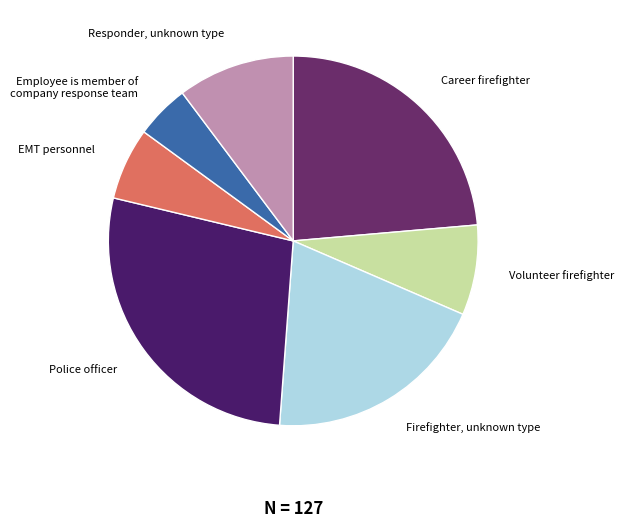

Which has a higher value, Responder, unknown type or Police officer?

Police officer